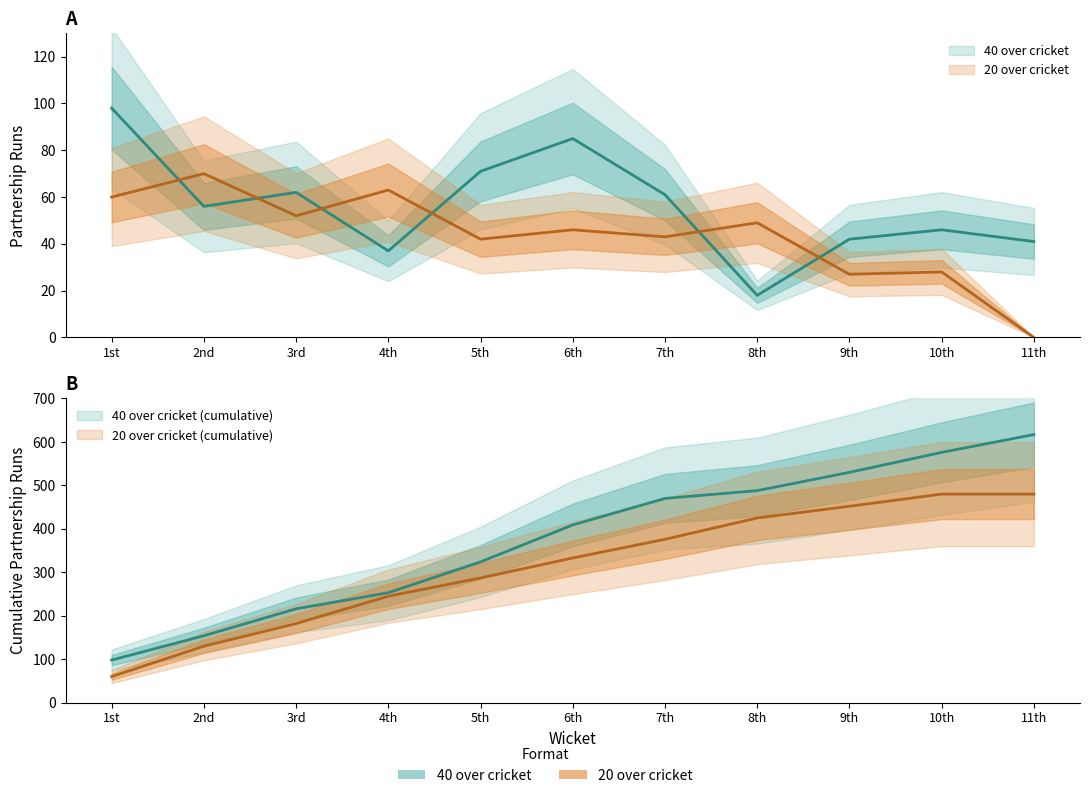

What is the spread (max minus min) of values at 10th?

18